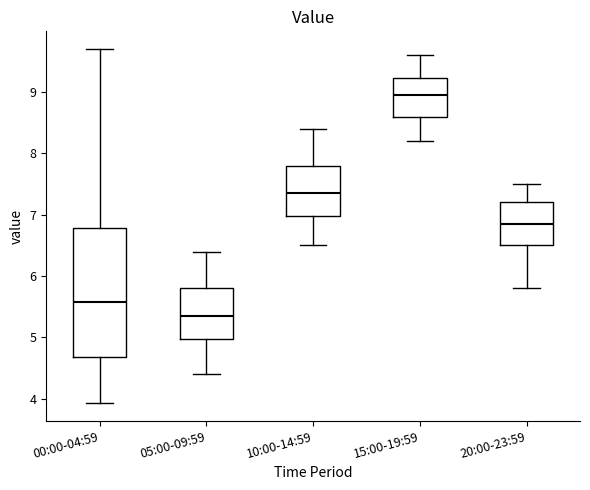

Reading left to right, transcribe this box plot: for each box, give where its median line is, the range the box spans, and where its two whiskers end, as read against the y-axis. The values are not printed on the chart, so give them approximately, as read against the axis.

00:00-04:59: median 5.6, box 4.7 to 6.8, whiskers 3.9 to 9.7
05:00-09:59: median 5.4, box 5.0 to 5.8, whiskers 4.4 to 6.4
10:00-14:59: median 7.4, box 7.0 to 7.8, whiskers 6.5 to 8.4
15:00-19:59: median 9.0, box 8.6 to 9.2, whiskers 8.2 to 9.6
20:00-23:59: median 6.9, box 6.5 to 7.2, whiskers 5.8 to 7.5